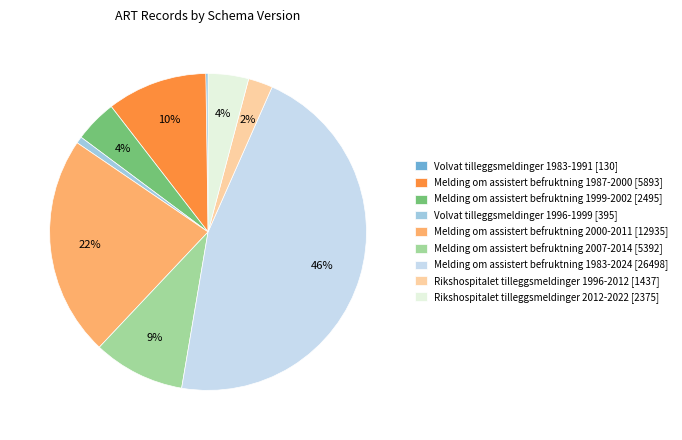

Does Melding om assistert befruktning 1999-2002 account for over 50% of the chart?

No